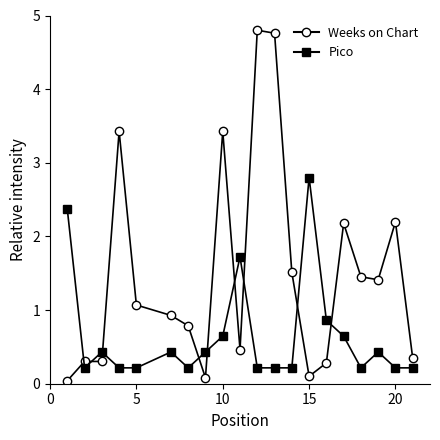

True or false: Weeks on Chart and Pico intersect in this chart.

True